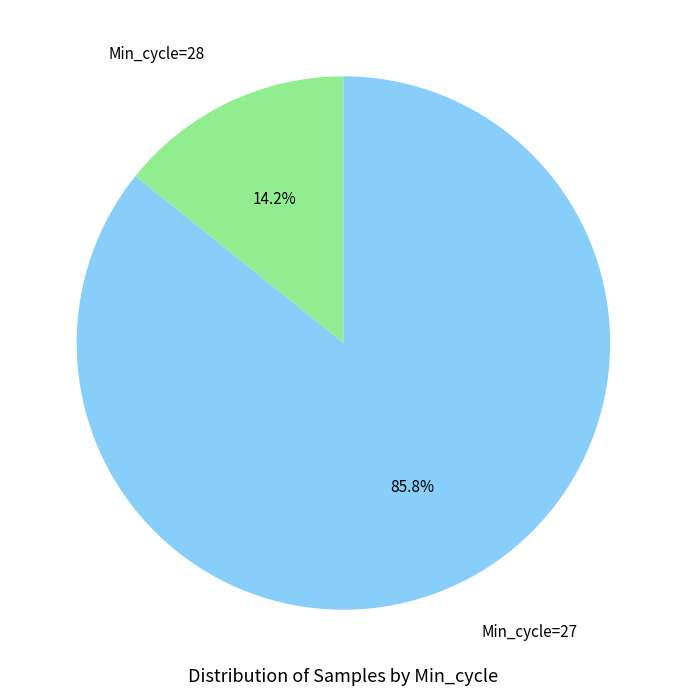

Does any single category account for the majority?

Yes